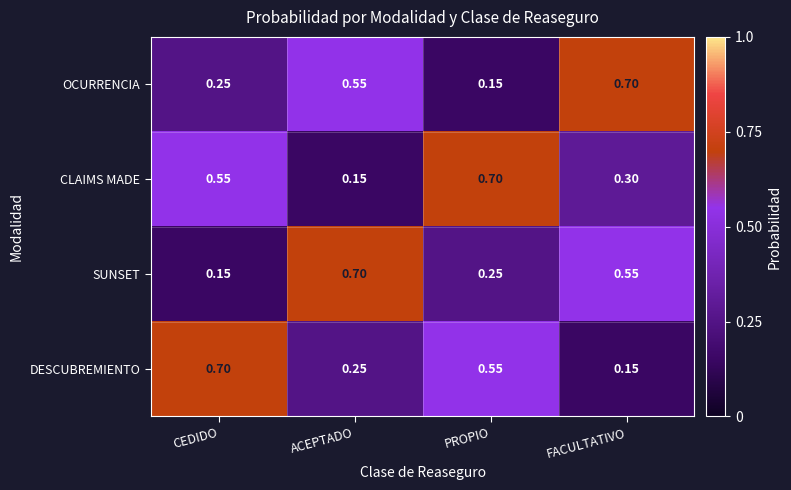

Which series has the largest total across all categories?

CLAIMS MADE